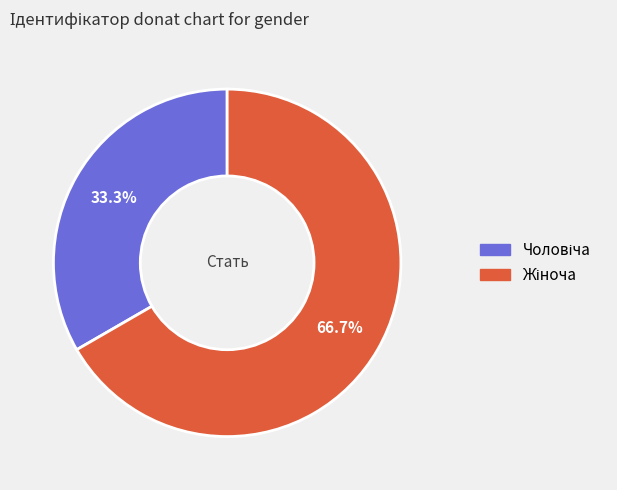

How many slices are in this pie chart?

2